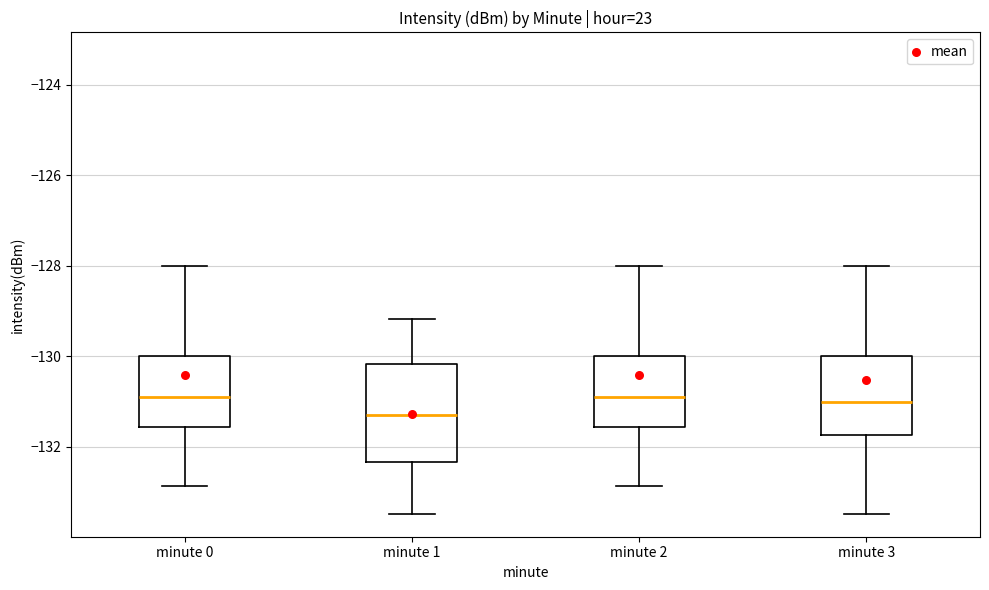

Reading left to right, read every box against the y-axis: the position of its median line, the range the box covers, and the ends of its whiskers. The values are not printed on the chart, so give them approximately, as read against the axis.

minute 0: median -130.8, box -131.6 to -130.0, whiskers -132.8 to -128.0
minute 1: median -131.2, box -132.4 to -130.2, whiskers -133.4 to -129.2
minute 2: median -130.8, box -131.6 to -130.0, whiskers -132.8 to -128.0
minute 3: median -131.0, box -131.8 to -130.0, whiskers -133.4 to -128.0